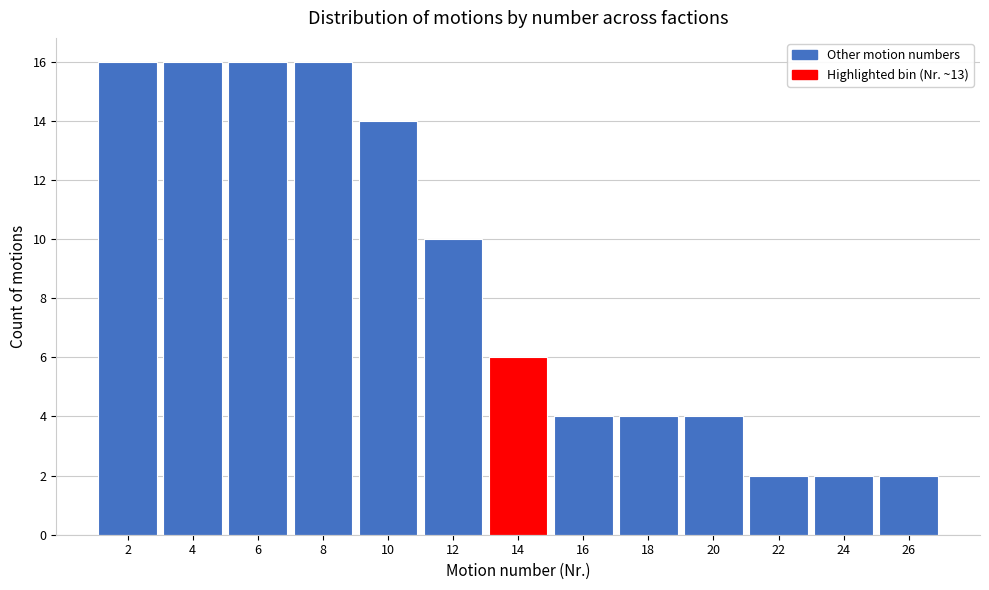

What is the height of the bar covering 11 to 13 on the x-axis? The values are not printed on the chart, so give them approximately, as read against the axis.

10